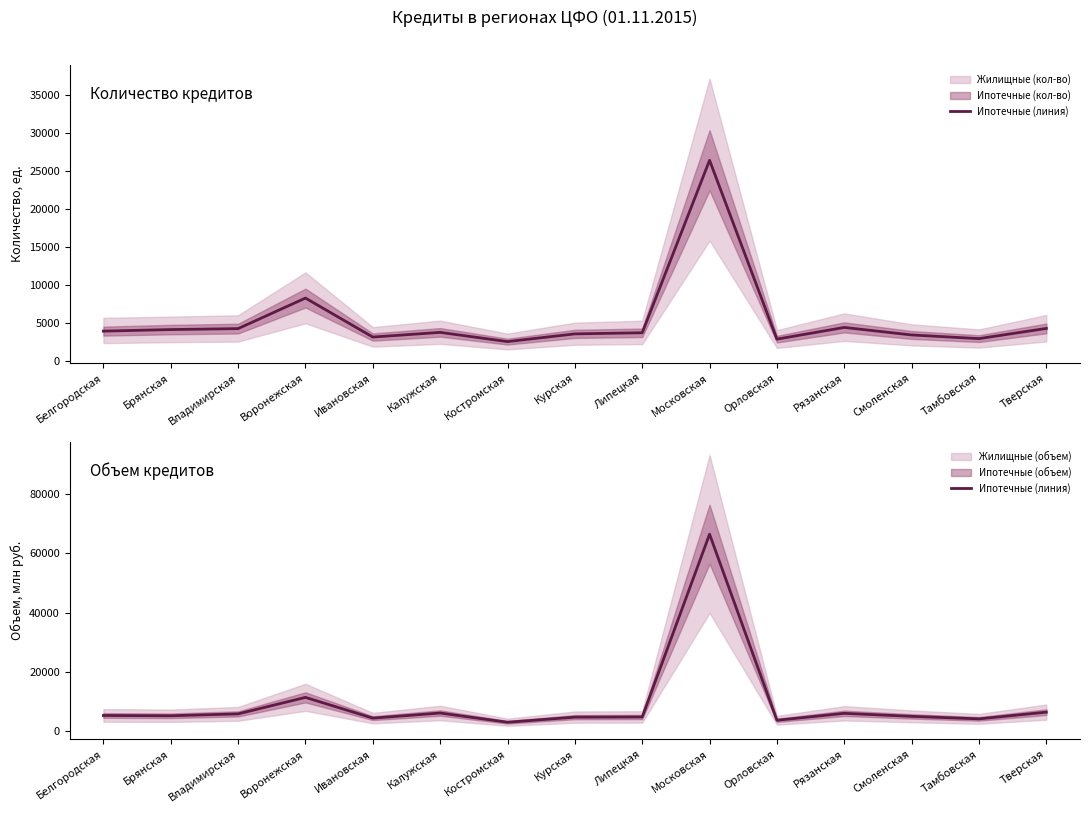

True or false: Ипотечные (кол-во) линия and Ипотечные (объем) линия intersect in this chart.

False